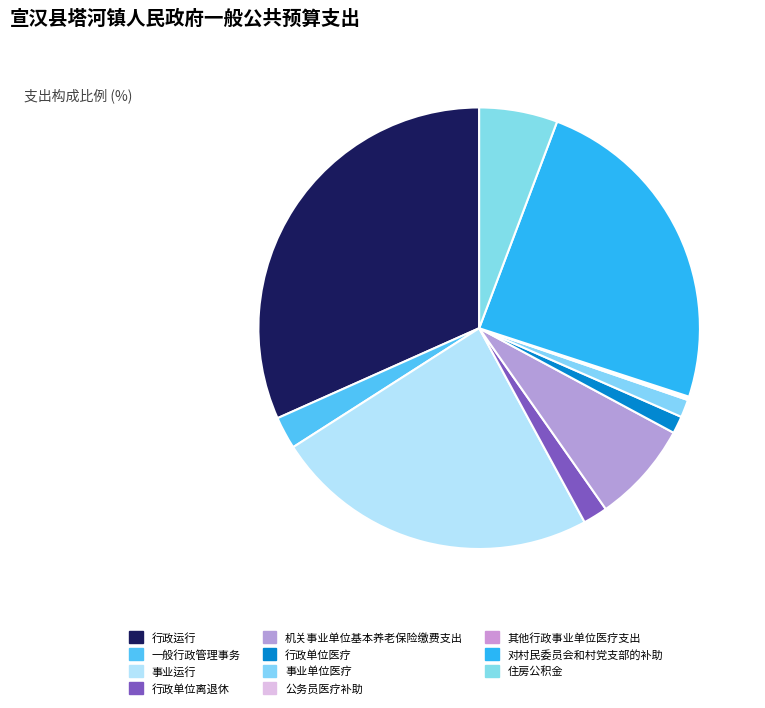

What is the smallest slice in the pie chart?

其他行政事业单位医疗支出